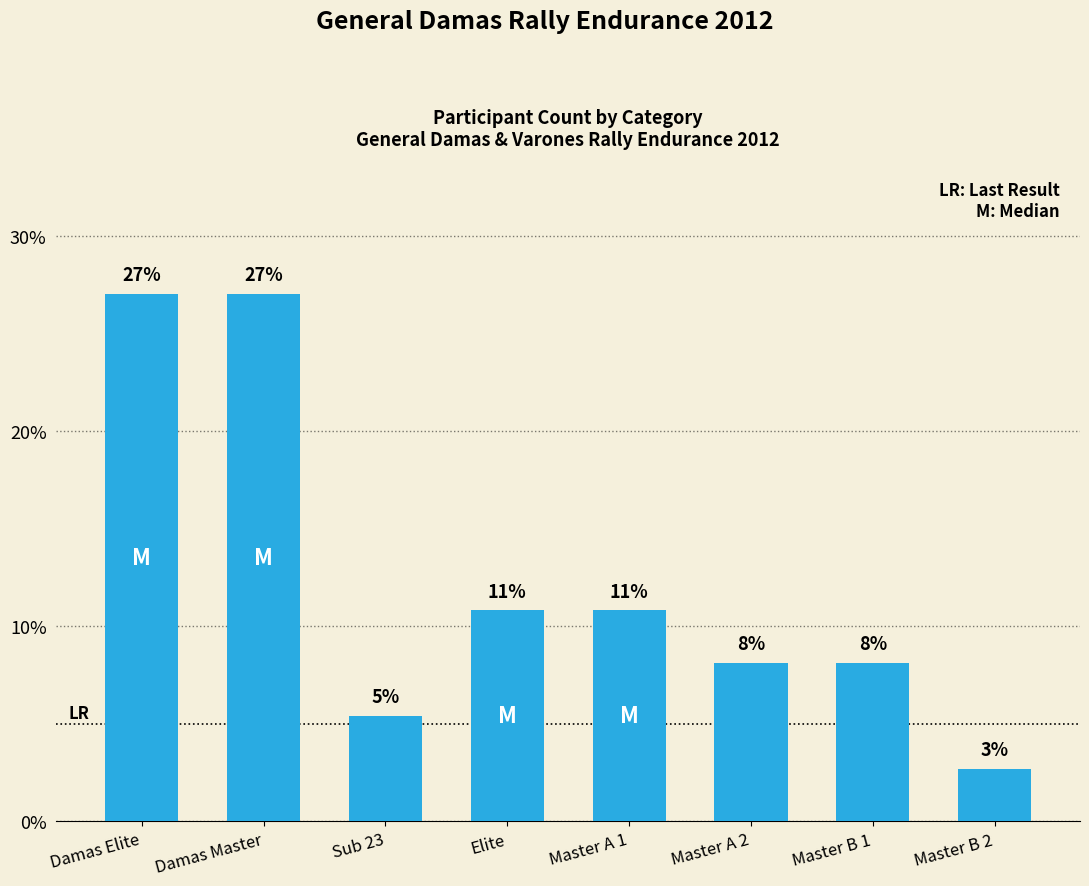

At which category does the chart reach its minimum across all series?

Master B 2